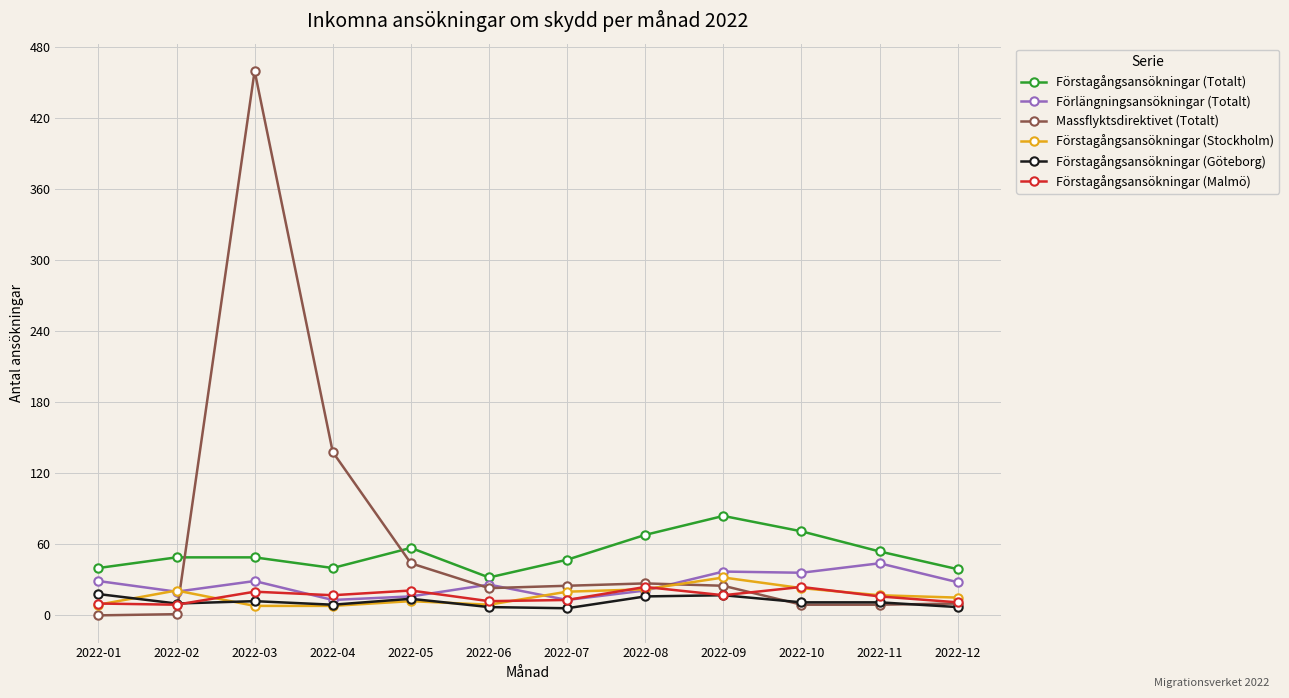

Is this an area chart (filled region under the line)?

No